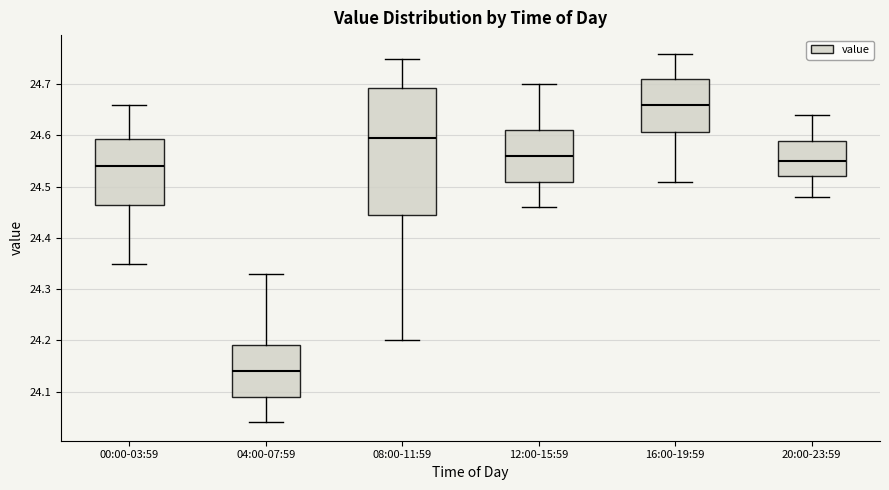

Reading left to right, read every box against the y-axis: the position of its median line, the range the box covers, and the ends of its whiskers. The values are not printed on the chart, so give them approximately, as read against the axis.

00:00-03:59: median 24.54, box 24.47 to 24.59, whiskers 24.35 to 24.66
04:00-07:59: median 24.14, box 24.09 to 24.19, whiskers 24.04 to 24.33
08:00-11:59: median 24.60, box 24.45 to 24.69, whiskers 24.20 to 24.75
12:00-15:59: median 24.56, box 24.51 to 24.61, whiskers 24.46 to 24.70
16:00-19:59: median 24.66, box 24.61 to 24.71, whiskers 24.51 to 24.76
20:00-23:59: median 24.55, box 24.52 to 24.59, whiskers 24.48 to 24.64